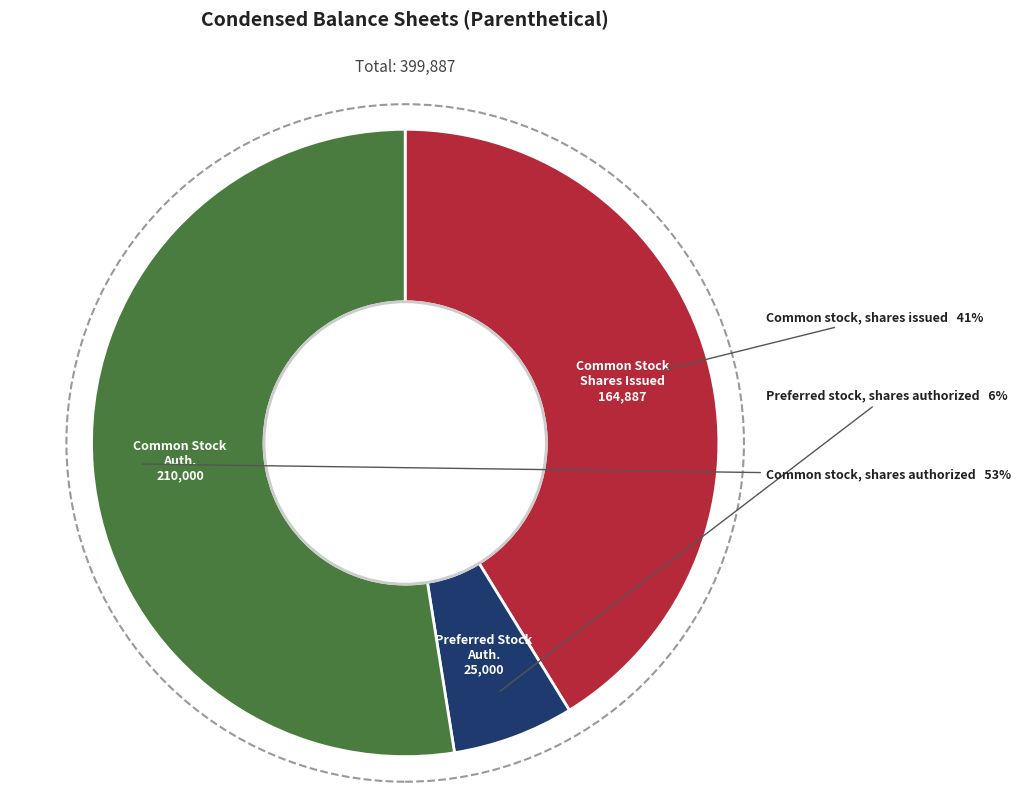

To the nearest percent, what is the average slice percentage?

33%